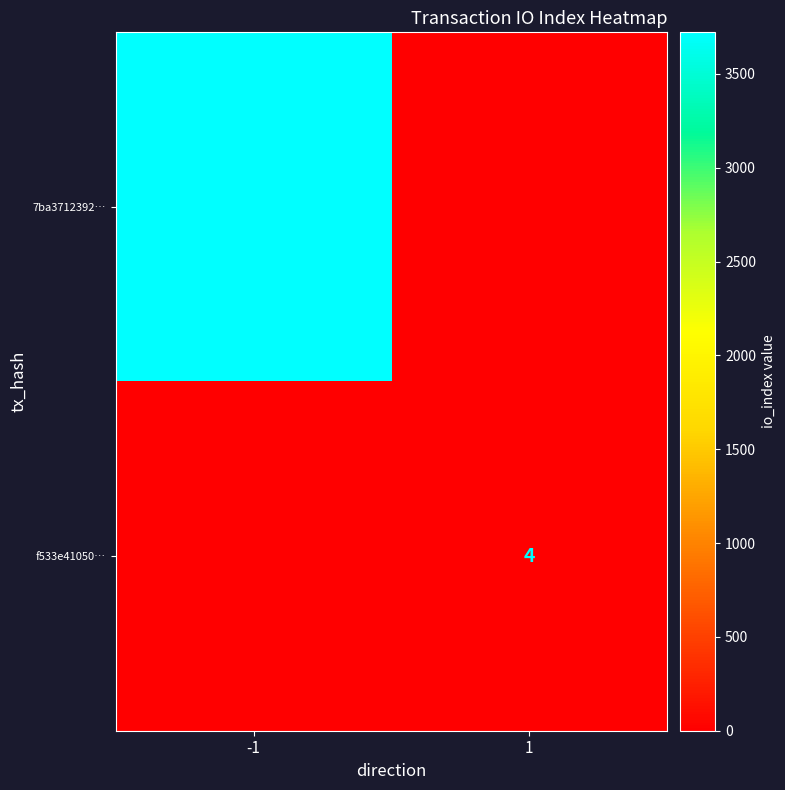

Count the number of data series in this chart.

2